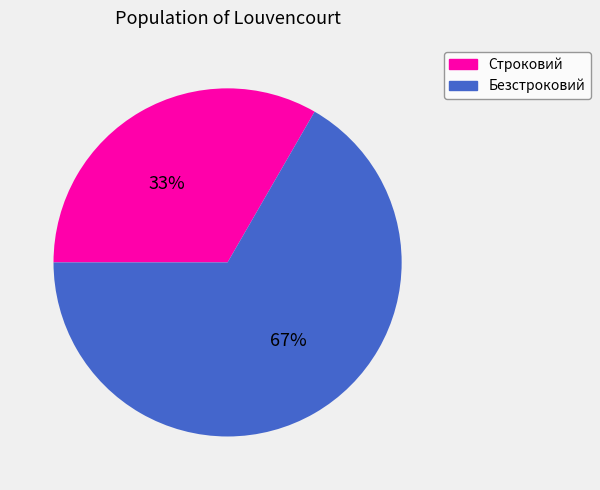

Does any single category account for the majority?

Yes